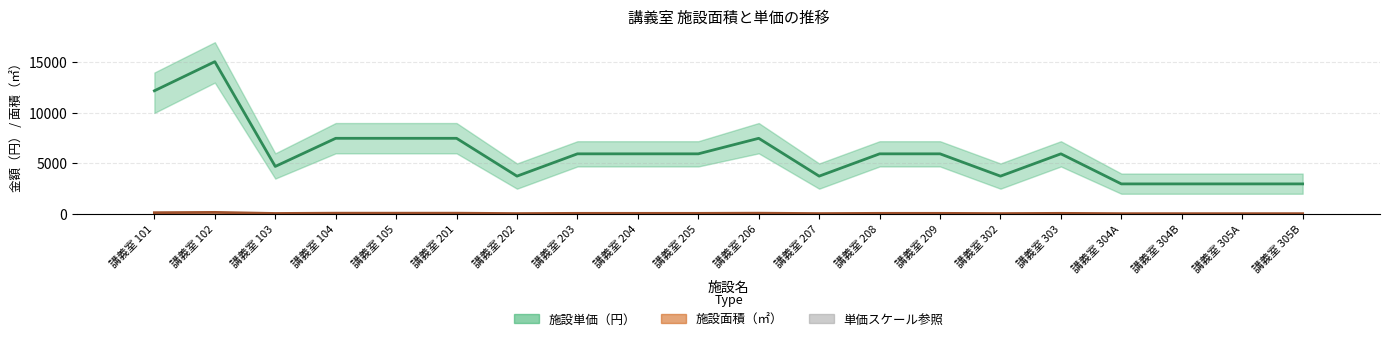

Reading left to right, transcribe all the data shown in this chart.

施設単価（円）: 講義室 101=12192	講義室 102=15072	講義室 103=4704	講義室 104=7488	講義室 105=7488	講義室 201=7488	講義室 202=3744	講義室 203=5952	講義室 204=5952	講義室 205=5952	講義室 206=7488	講義室 207=3744	講義室 208=5952	講義室 209=5952	講義室 302=3744	講義室 303=5952	講義室 304A=2976	講義室 304B=2976	講義室 305A=2976	講義室 305B=2976
施設面積（㎡）: 講義室 101=127	講義室 102=157	講義室 103=49	講義室 104=78	講義室 105=78	講義室 201=78	講義室 202=39	講義室 203=62	講義室 204=62	講義室 205=62	講義室 206=78	講義室 207=39	講義室 208=62	講義室 209=62	講義室 302=39	講義室 303=62	講義室 304A=31	講義室 304B=31	講義室 305A=31	講義室 305B=31